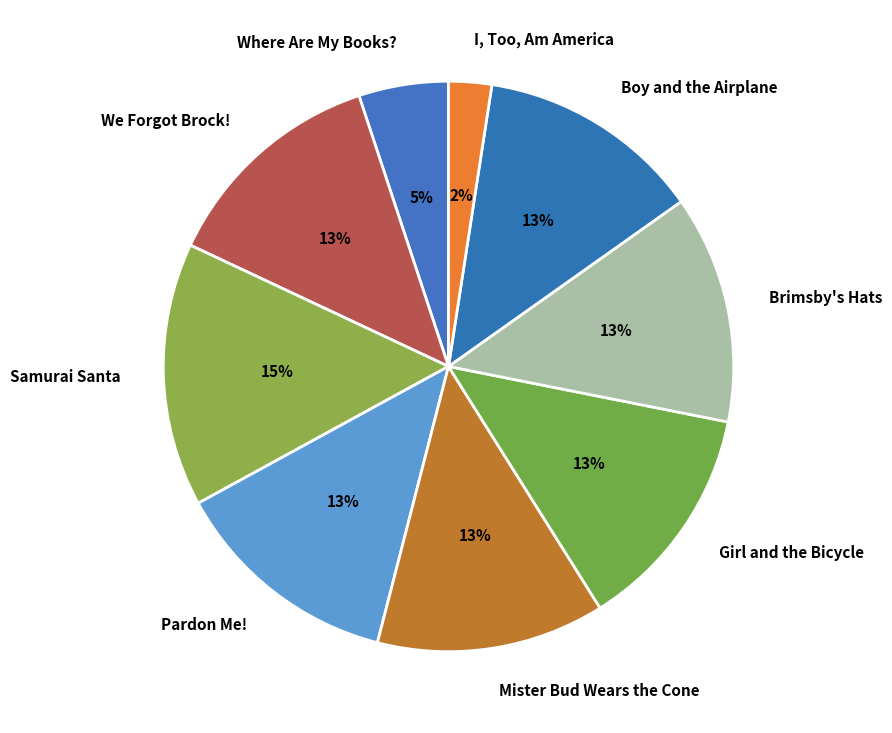

Is there a majority slice in this chart?

No